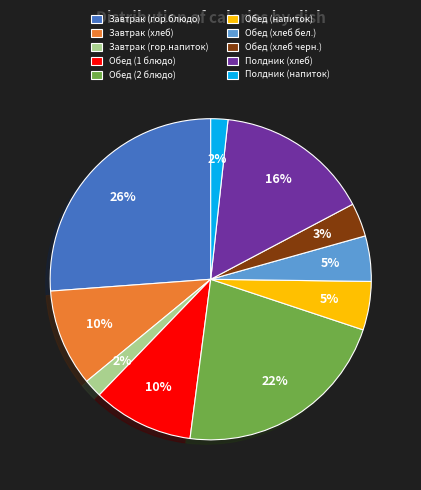

What percentage is the Завтрак (гор.напиток) slice, to the nearest percent?

2%